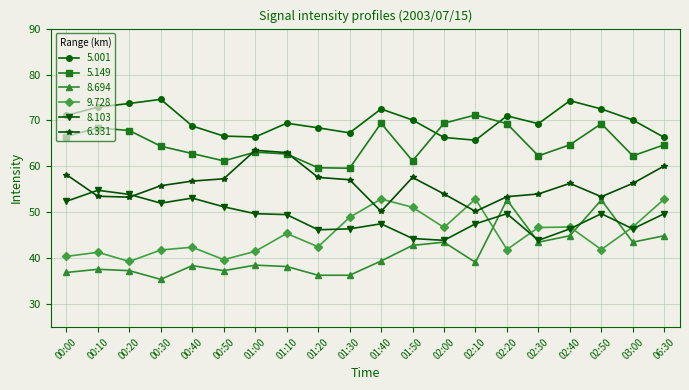

True or false: 5.149 and 9.728 intersect in this chart.

False